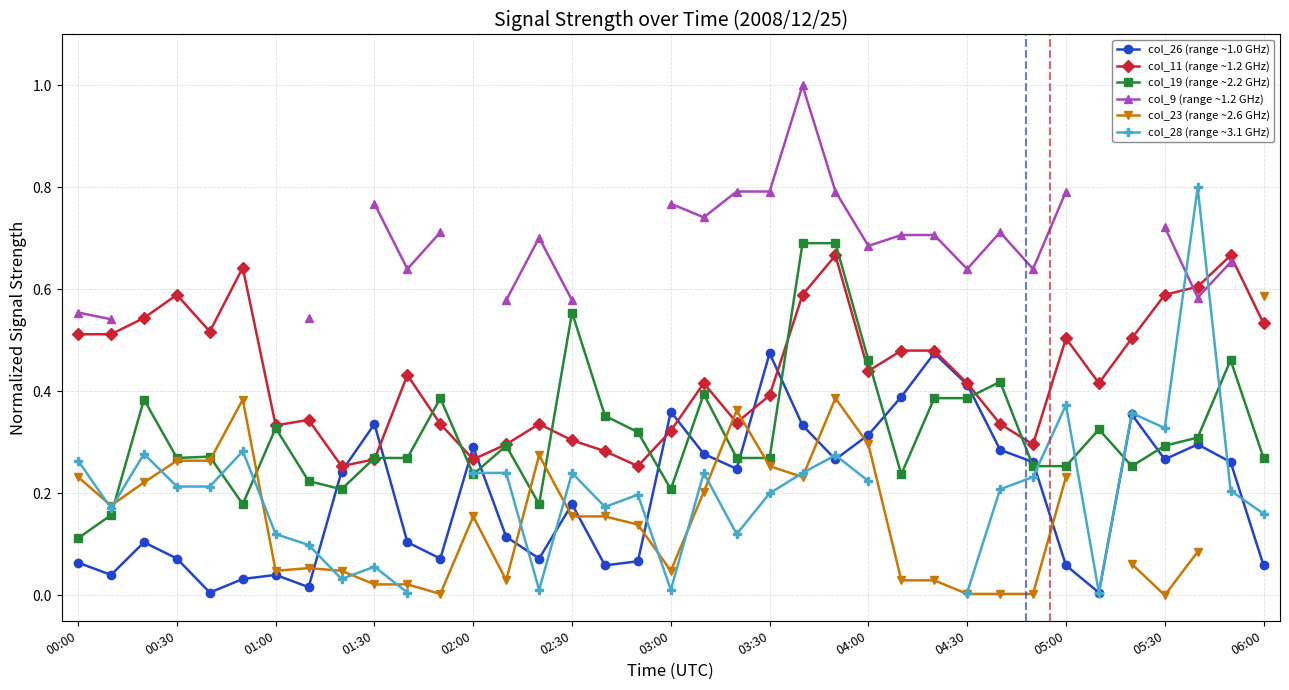

How many interior local valleys does the col_23 (range ~2.6 GHz) series have?

7